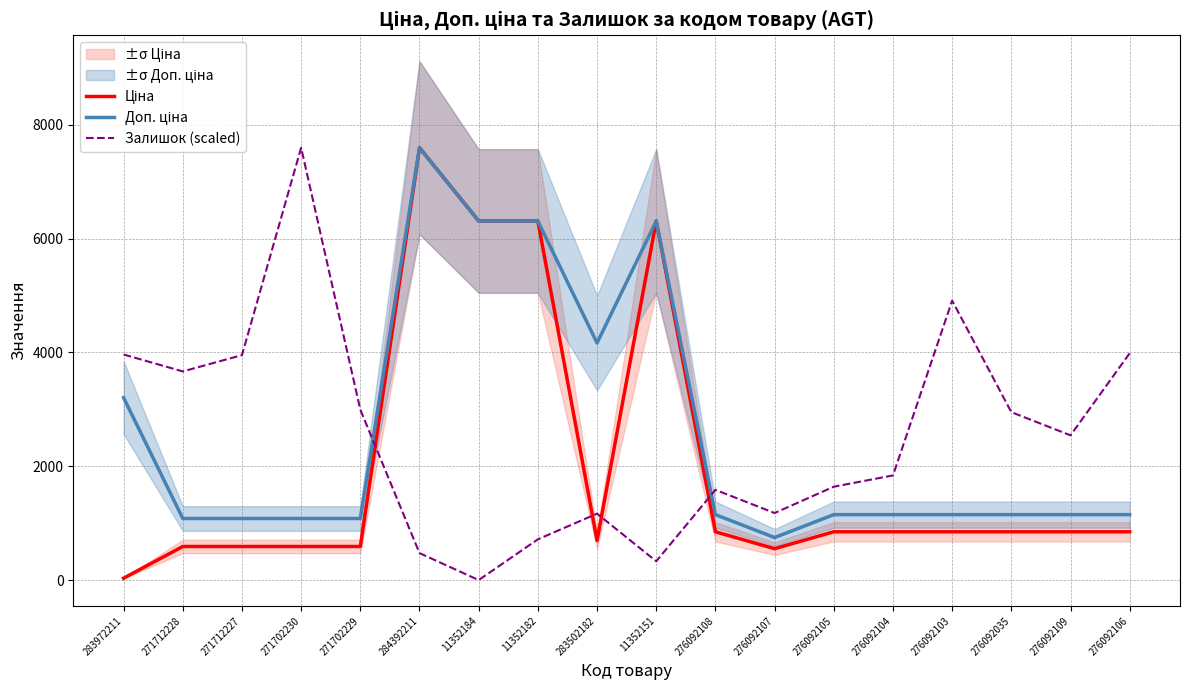

True or false: Ціна has more than 2 interior local peaks.

False